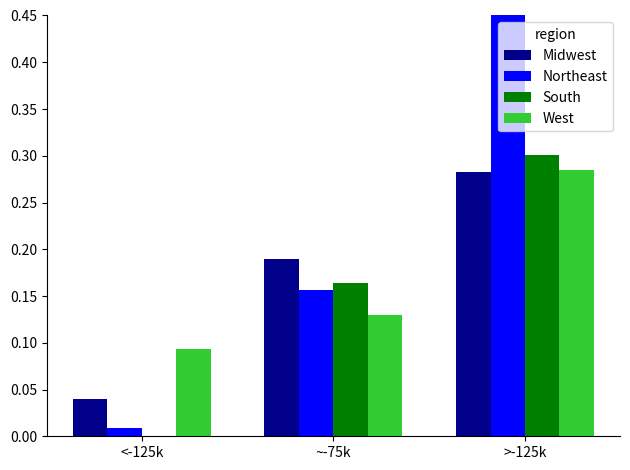

Is it true that South equals 0.3 at >-125k?

True